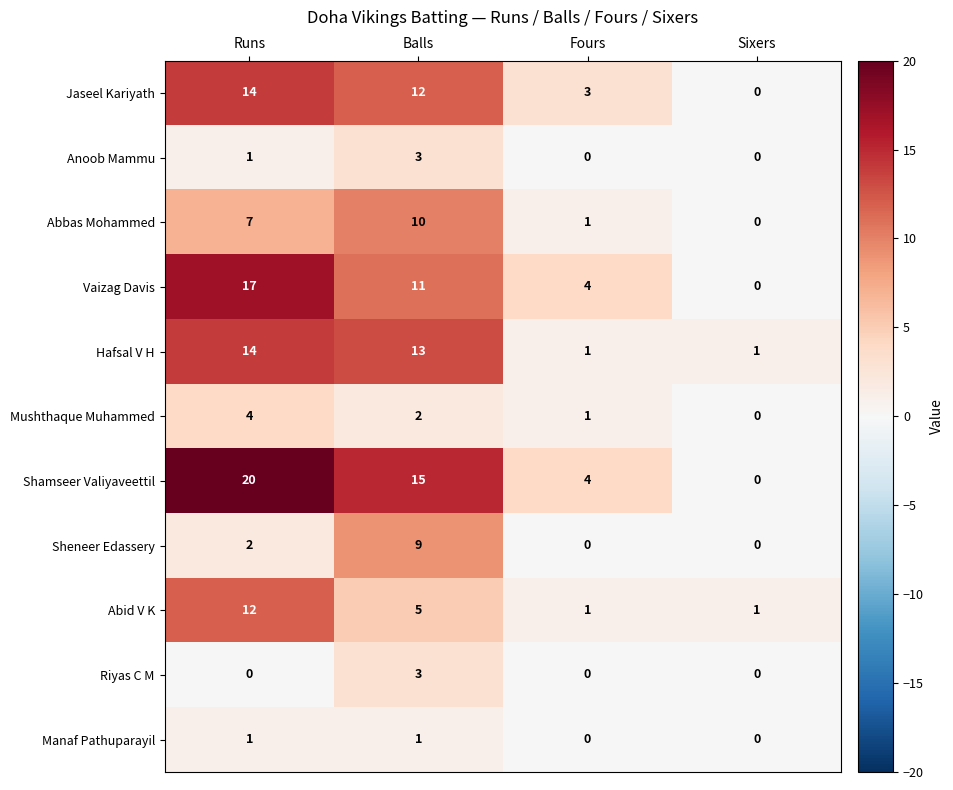

How many categories are shown in the chart?

4